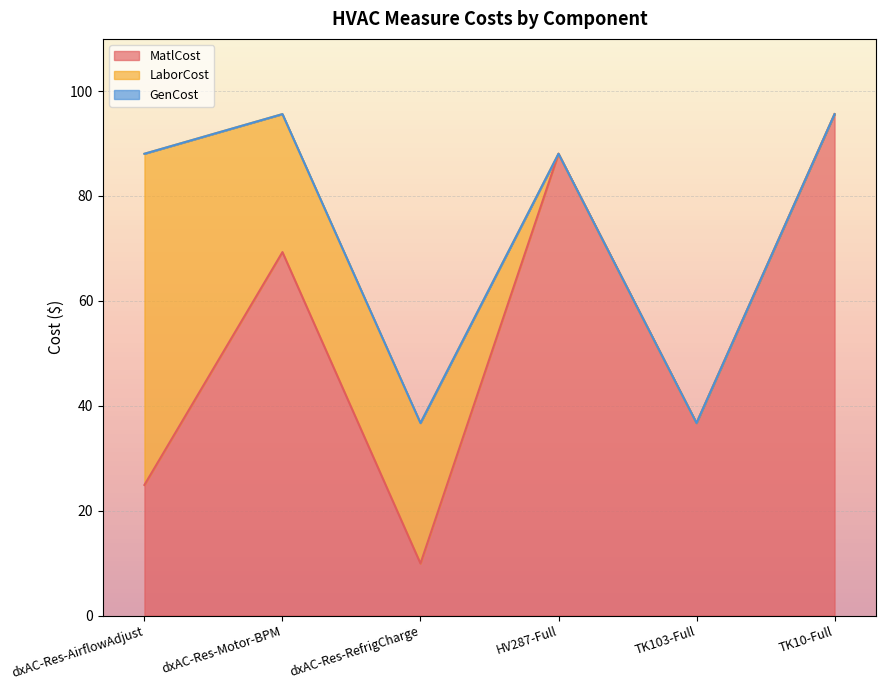

What is the average value of the MatlCost series?

54.1